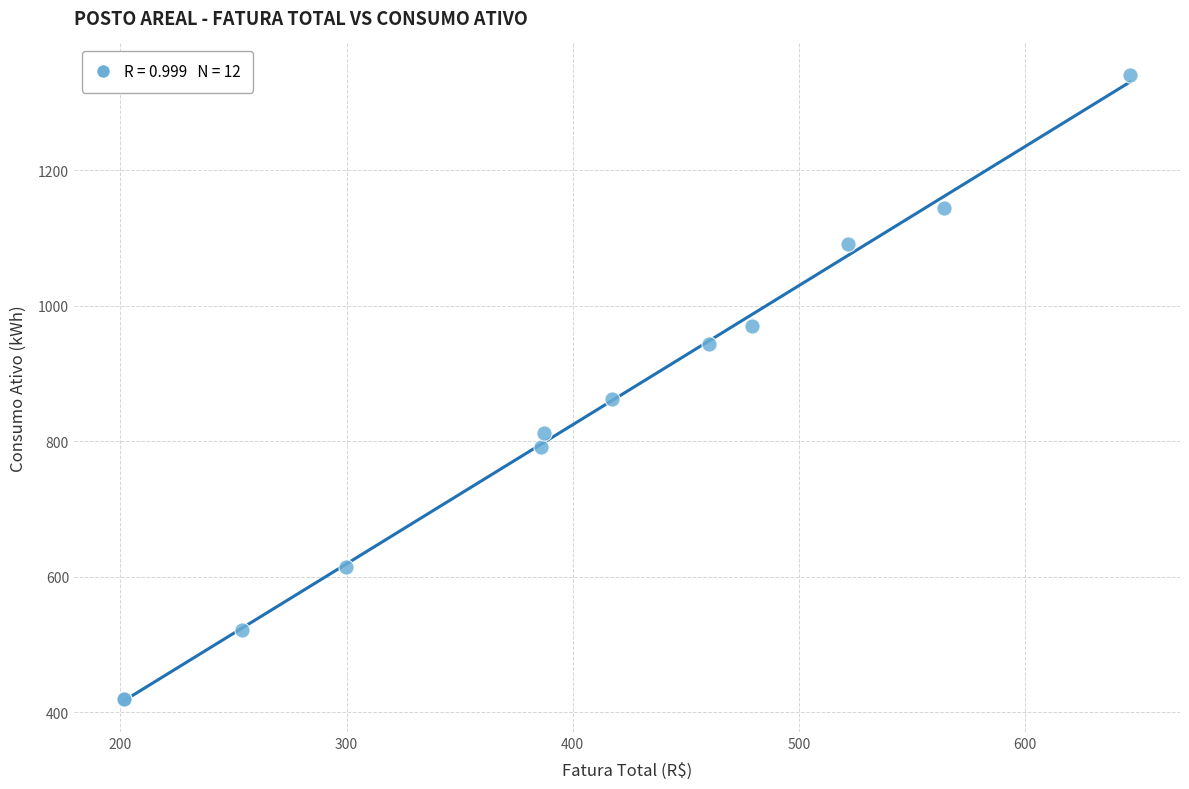

What Y value in the scatter plot is closest to 880?

862